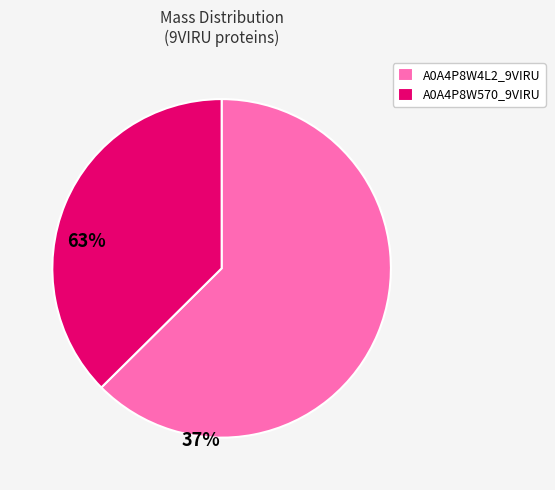

Is there any slice that represents more than half of the pie?

Yes